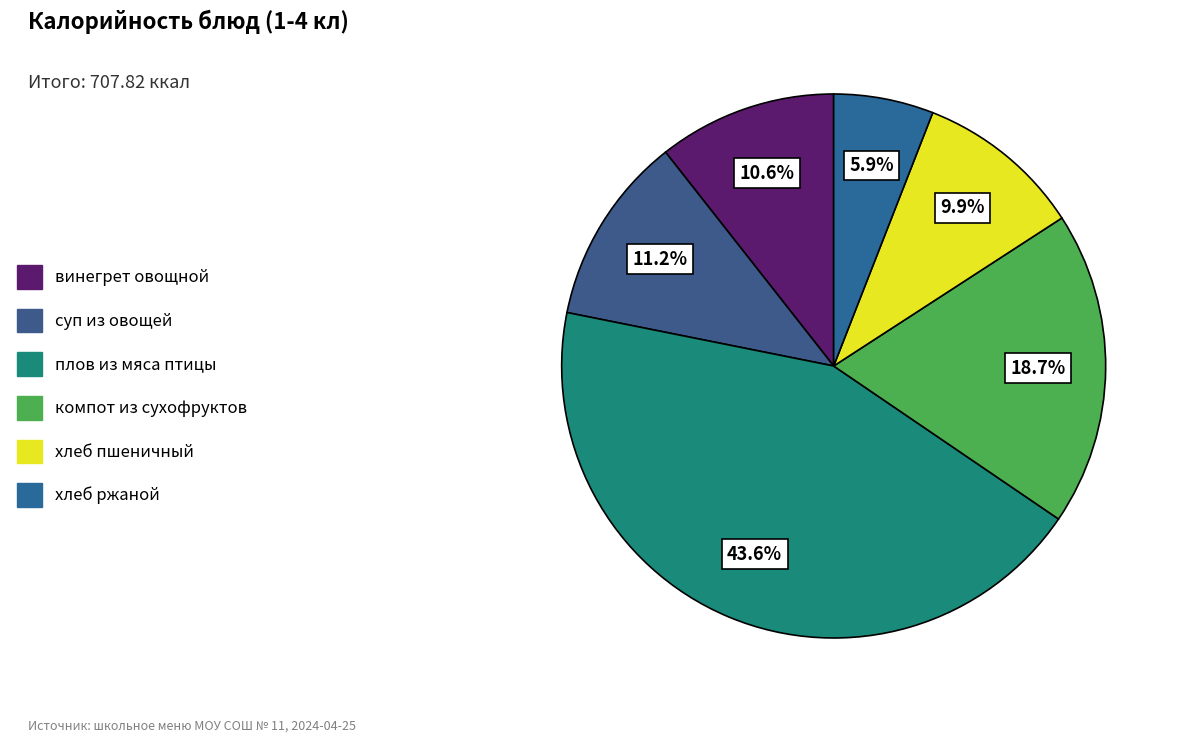

Count the number of slices in the pie.

6